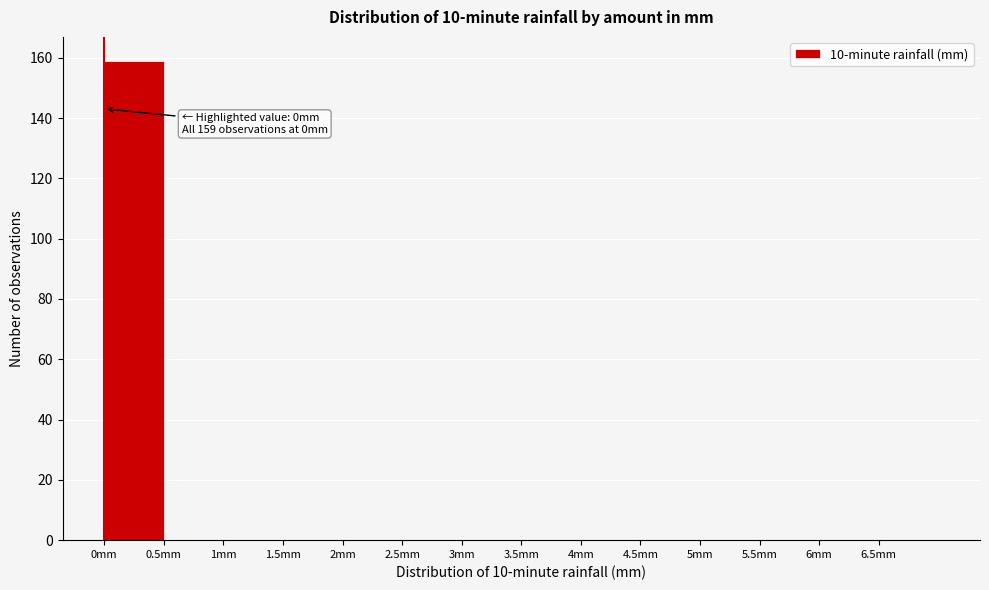

Over which range of the x-axis is the bar tallest?

0.0 to 0.5